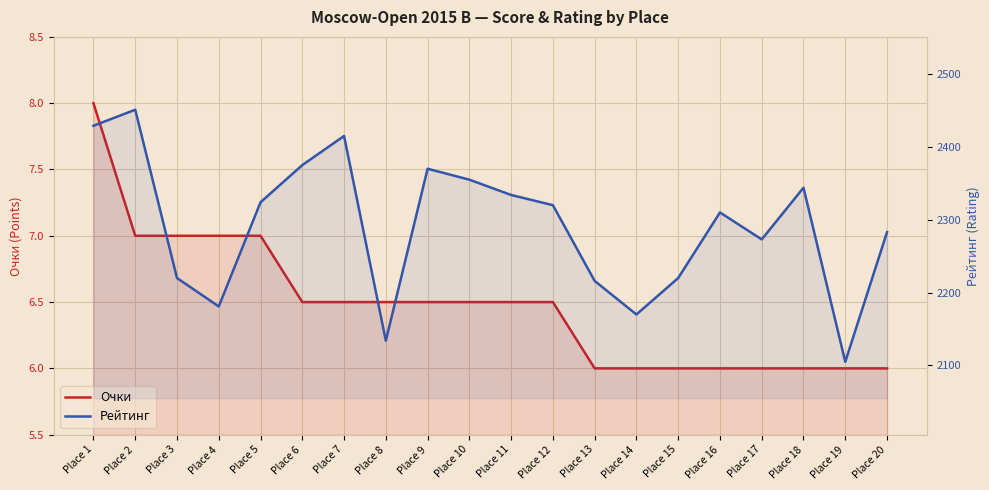

What value does the Очки series have at Place 10?

6.5